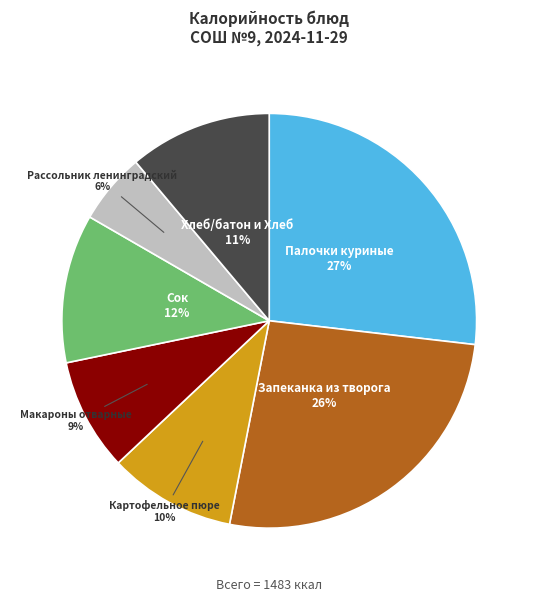

To the nearest percent, what is the average slice percentage?

14%